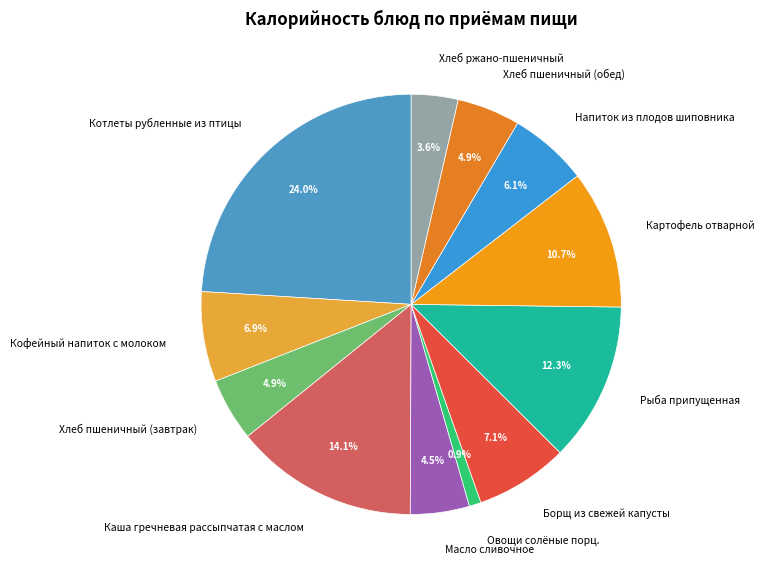

What portion of the pie excludes Хлеб пшеничный (завтрак)?

95.1%